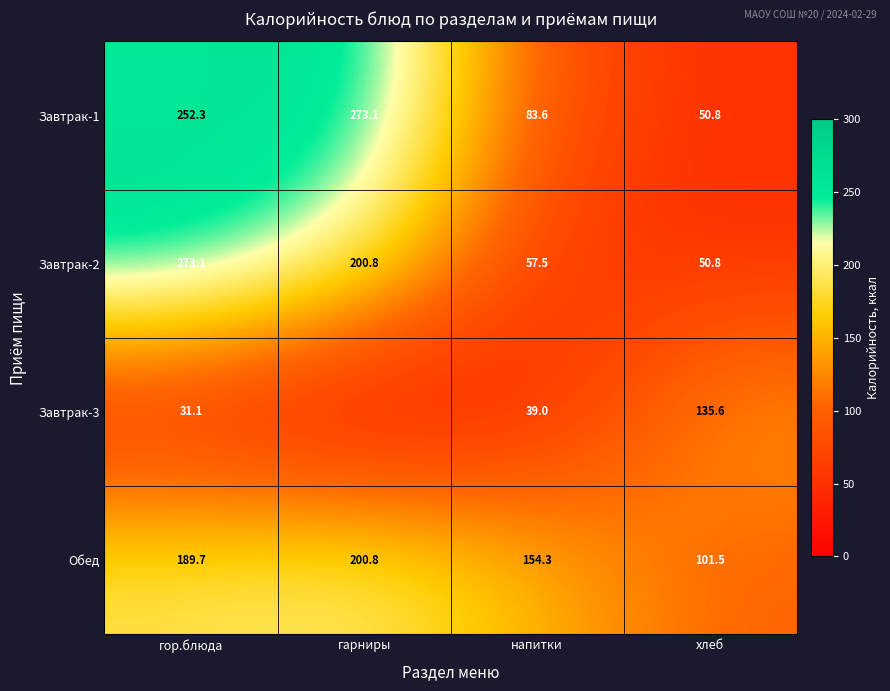

Between гарниры and хлеб, which is larger?

гарниры